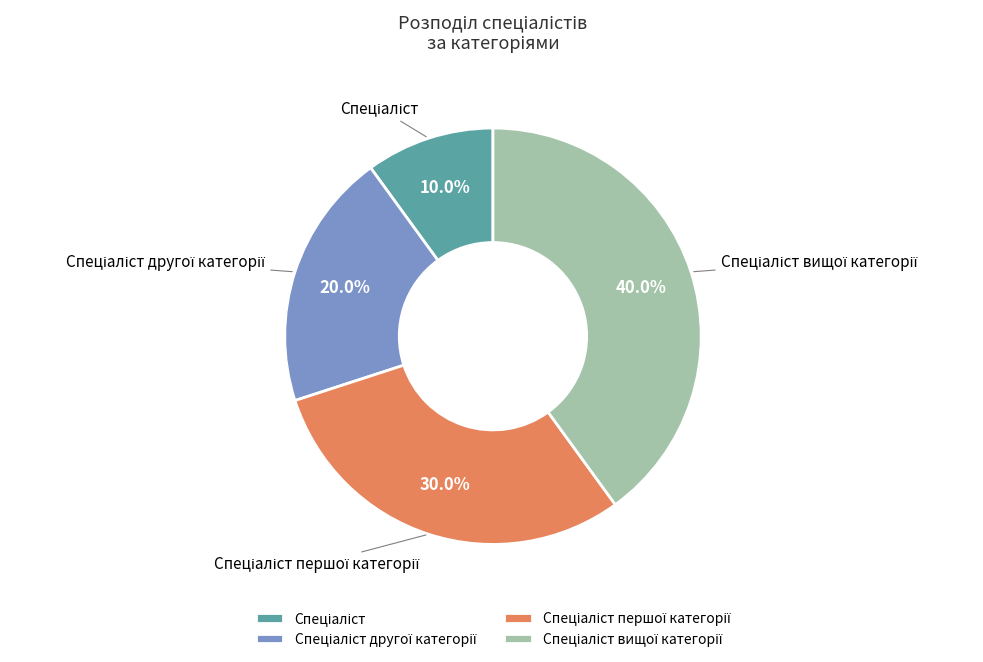

Does any single category account for the majority?

No